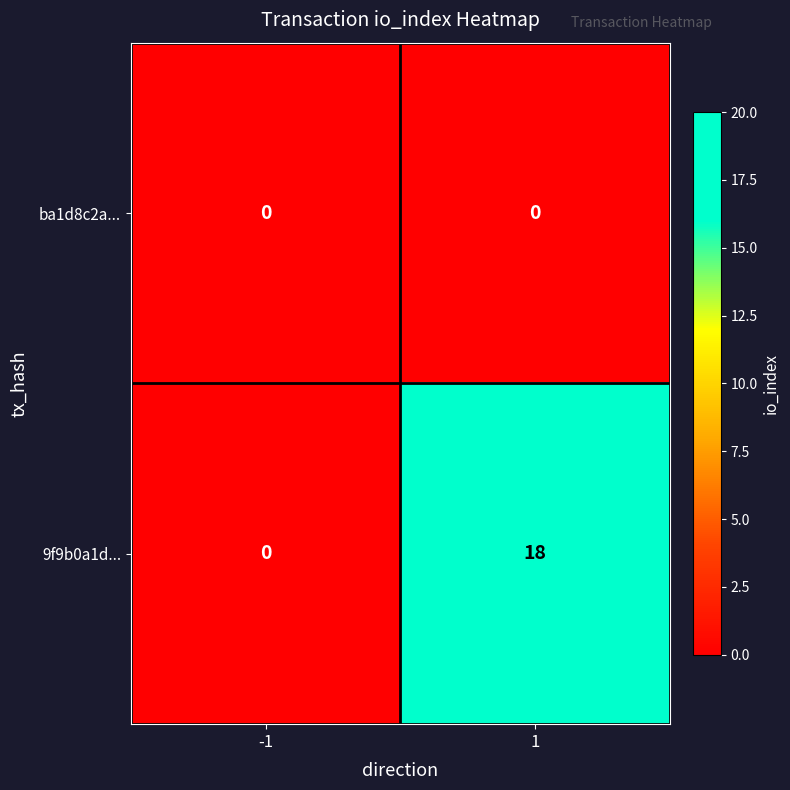

What is the highest value of the 9f9b0a1d... series?

18